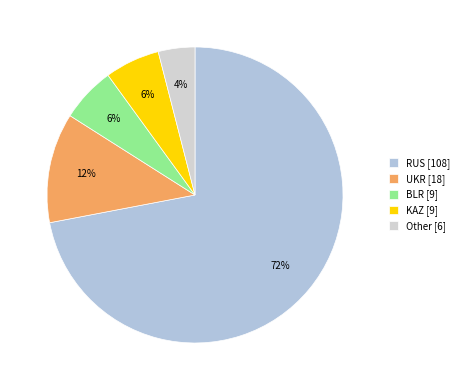

To the nearest percent, what portion does KAZ represent?

6%